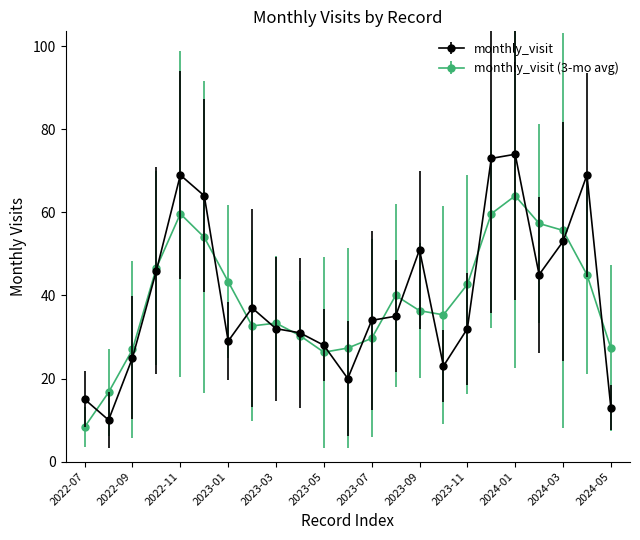

Which series has the widest spread of values?

monthly_visit